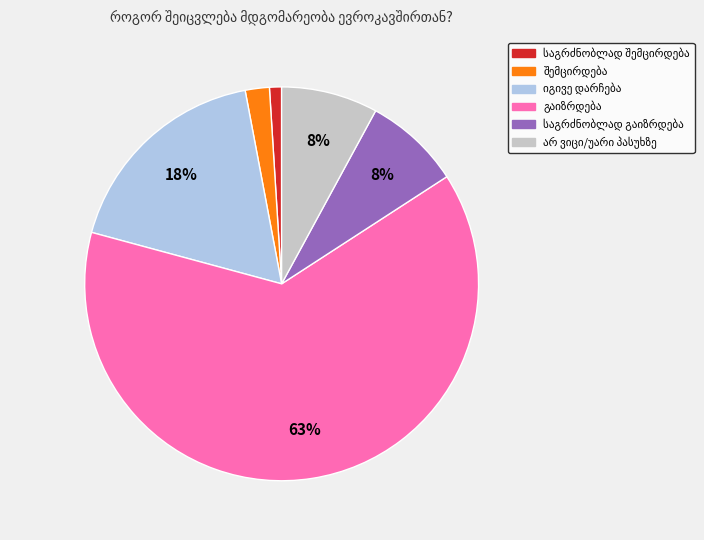

Is there a majority slice in this chart?

Yes